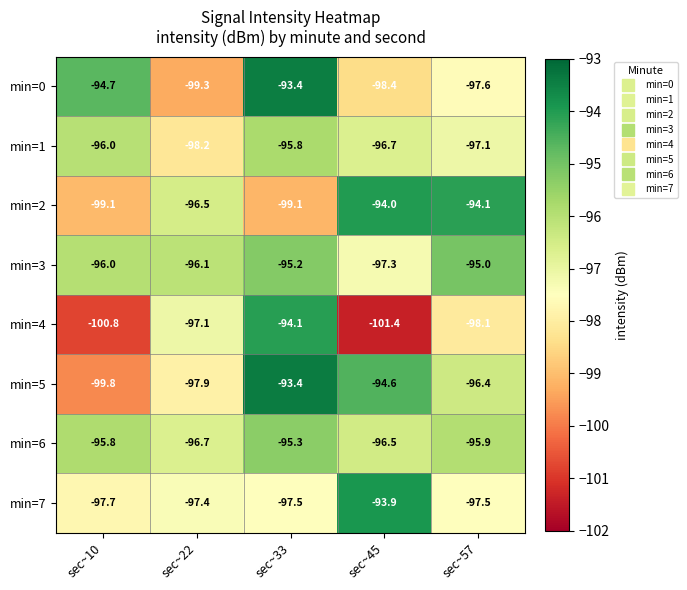

Which series has the largest total across all categories?

min=3